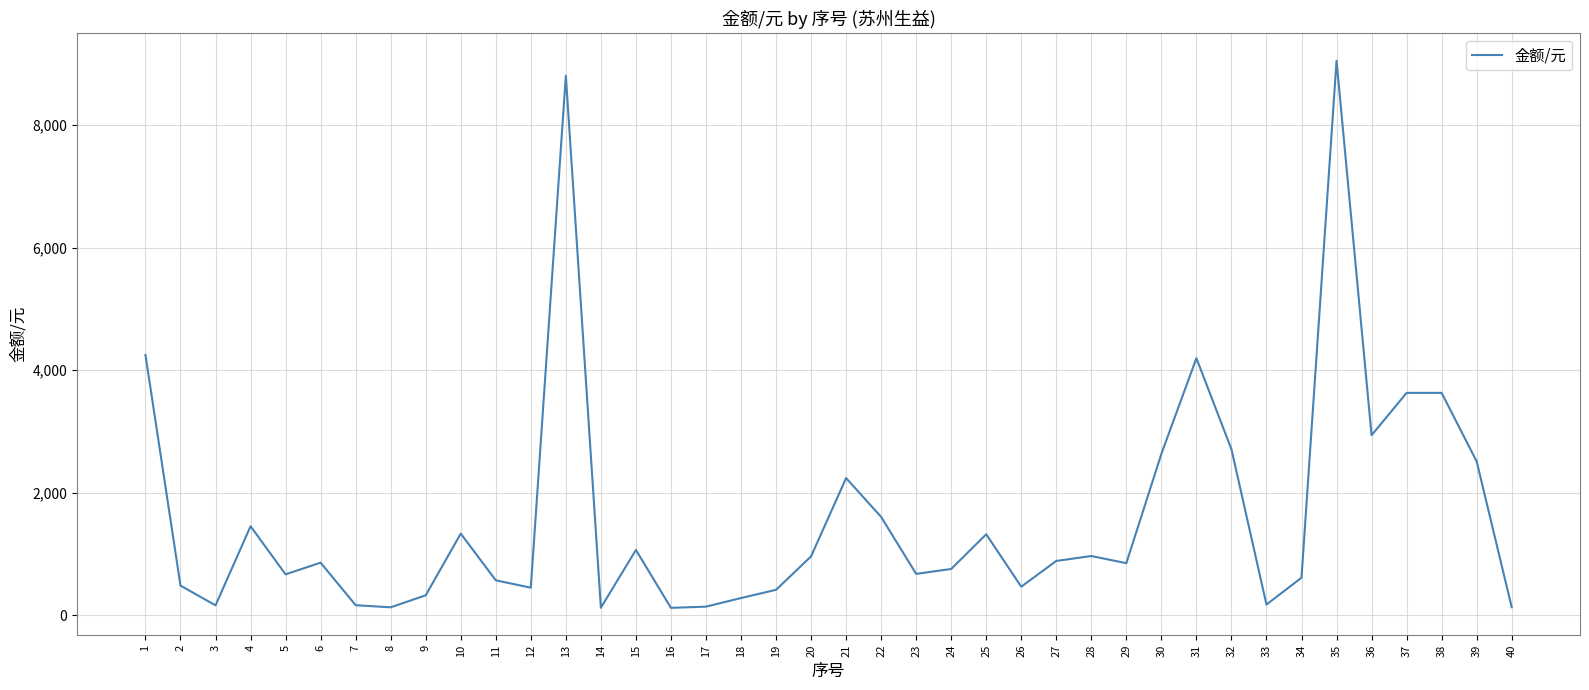

What is the greatest value displayed?

9050.8